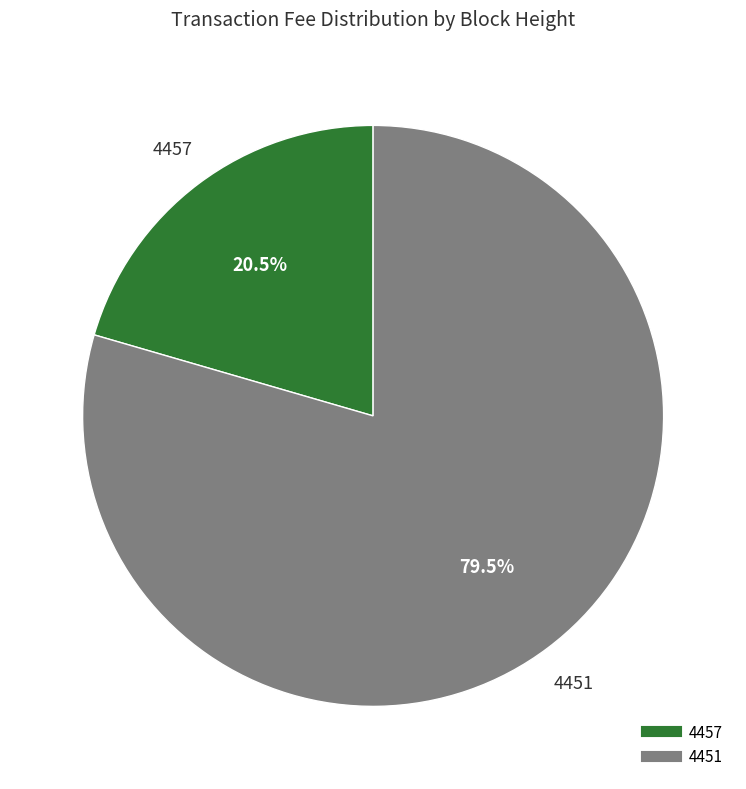

Which category has the biggest portion of the pie?

4451